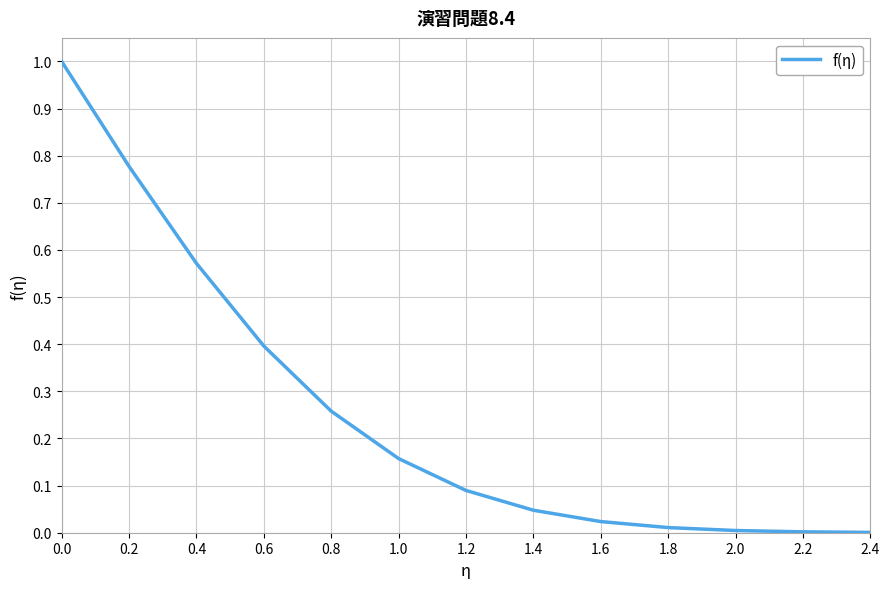

What is the greatest value displayed?

1.0